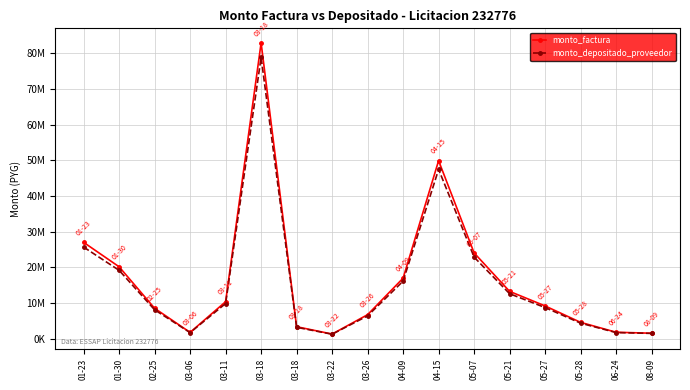

What is the total value across all series at 05-21?

25948059